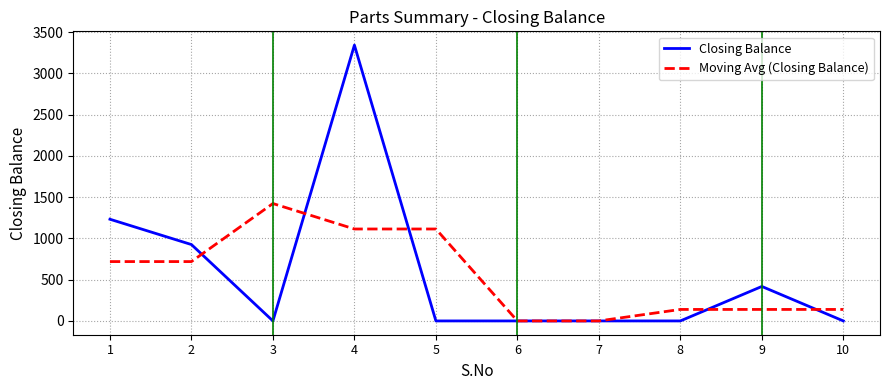

Which series has the widest spread of values?

Closing Balance